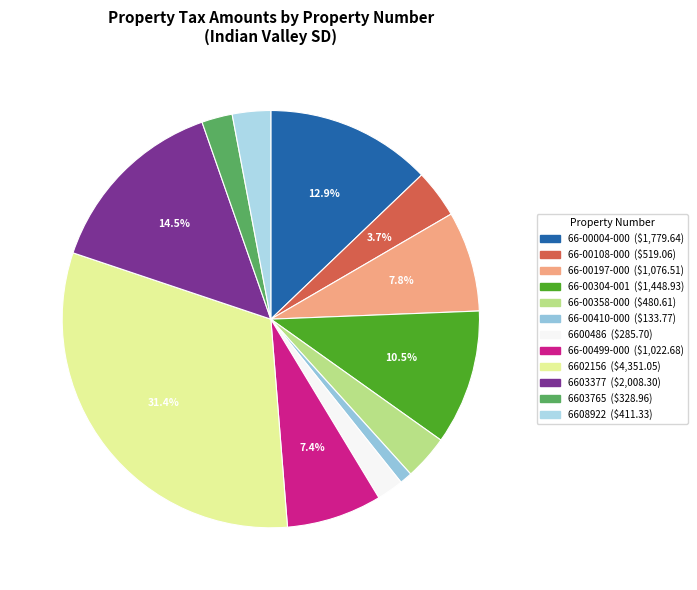

Which slice is the largest?

6602156